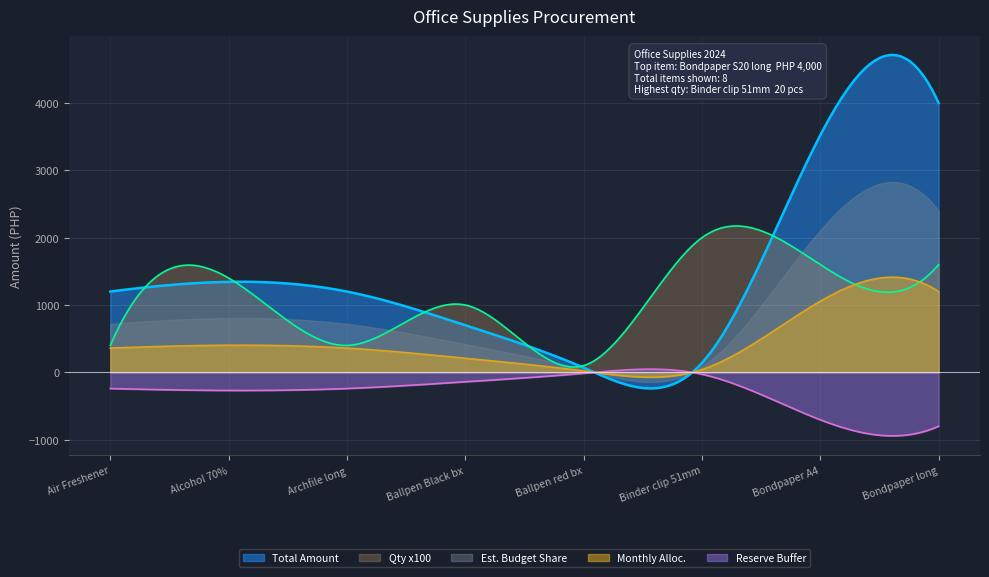

True or false: Total Amount has a value of 4000 at Bondpaper long.

True